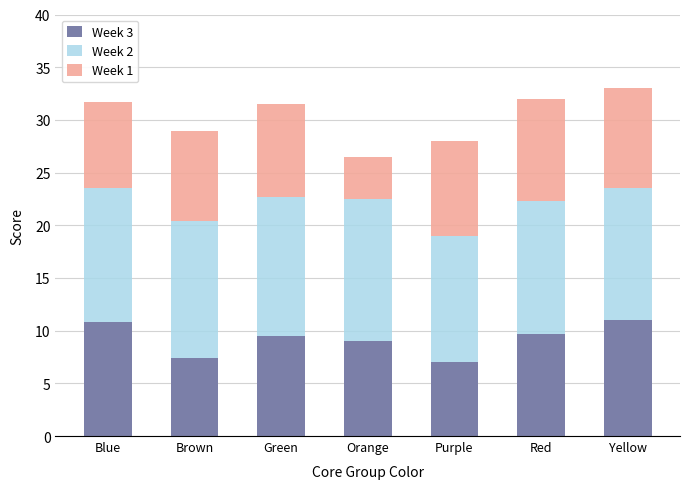

What is the total value across all series at Brown?

28.9